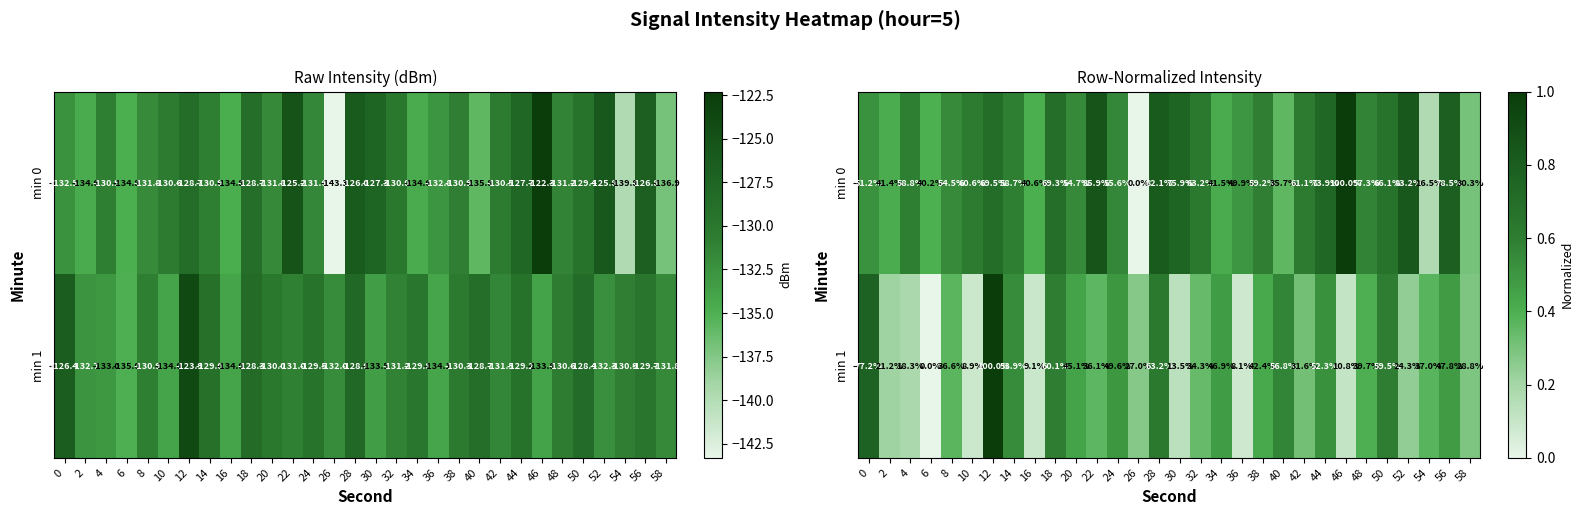

Rank the series by their average value, from lowest to highest.

min 1, min 0